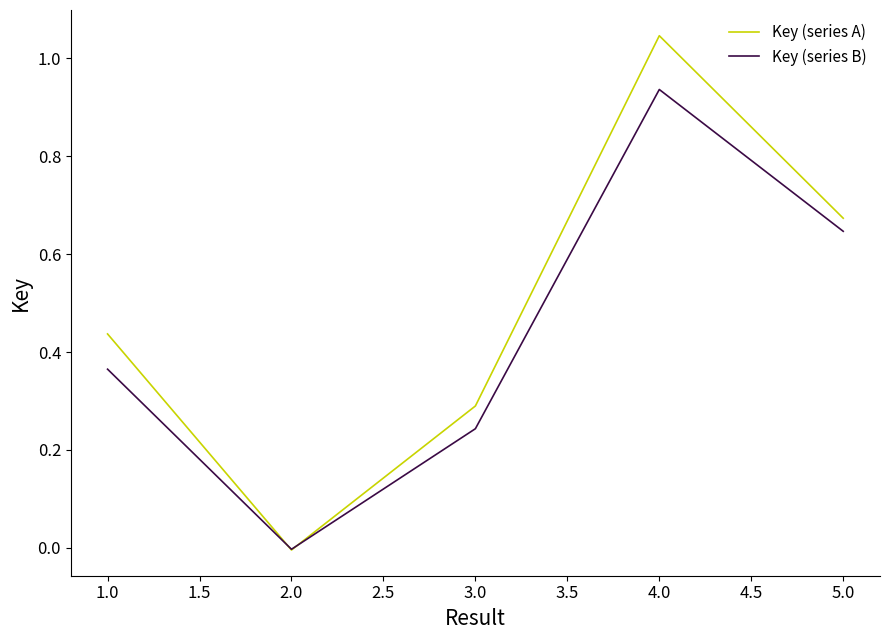

Where is the first local minimum for Key (series B)?

2.0